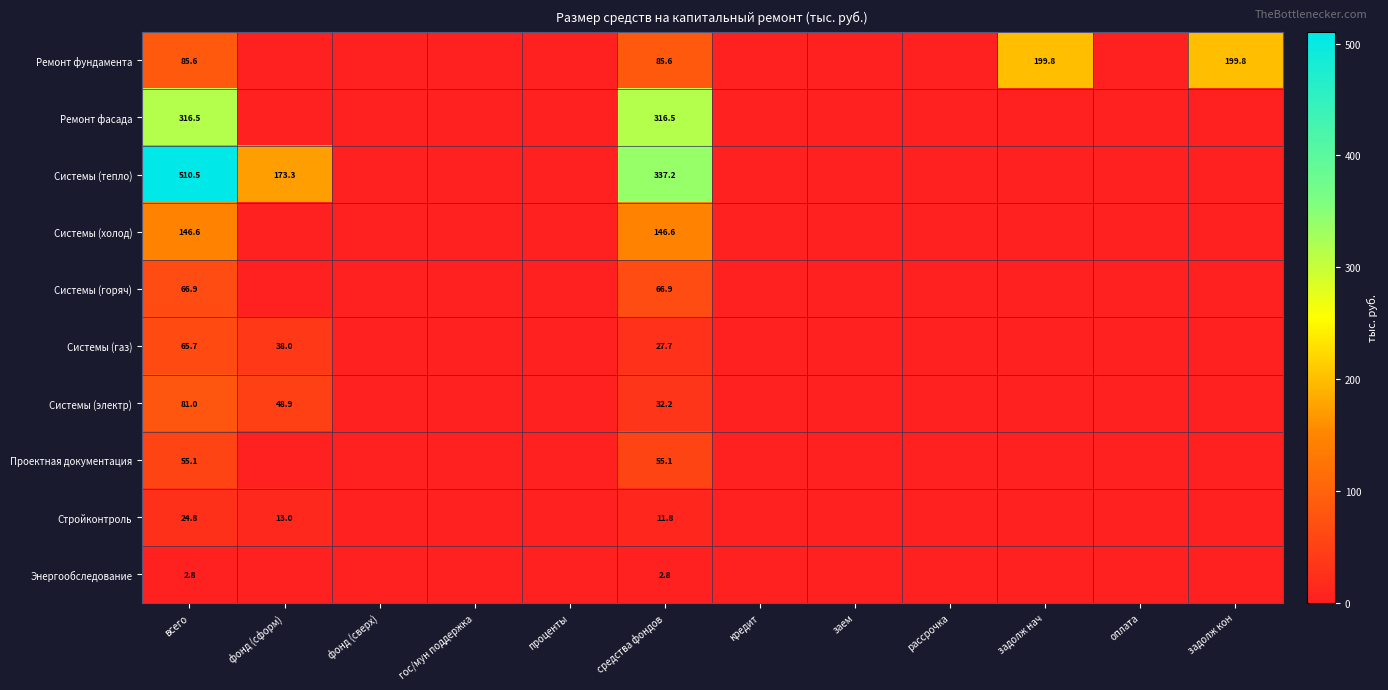

The Ремонт фасада series shows 476.3 at всего. True or false?

False